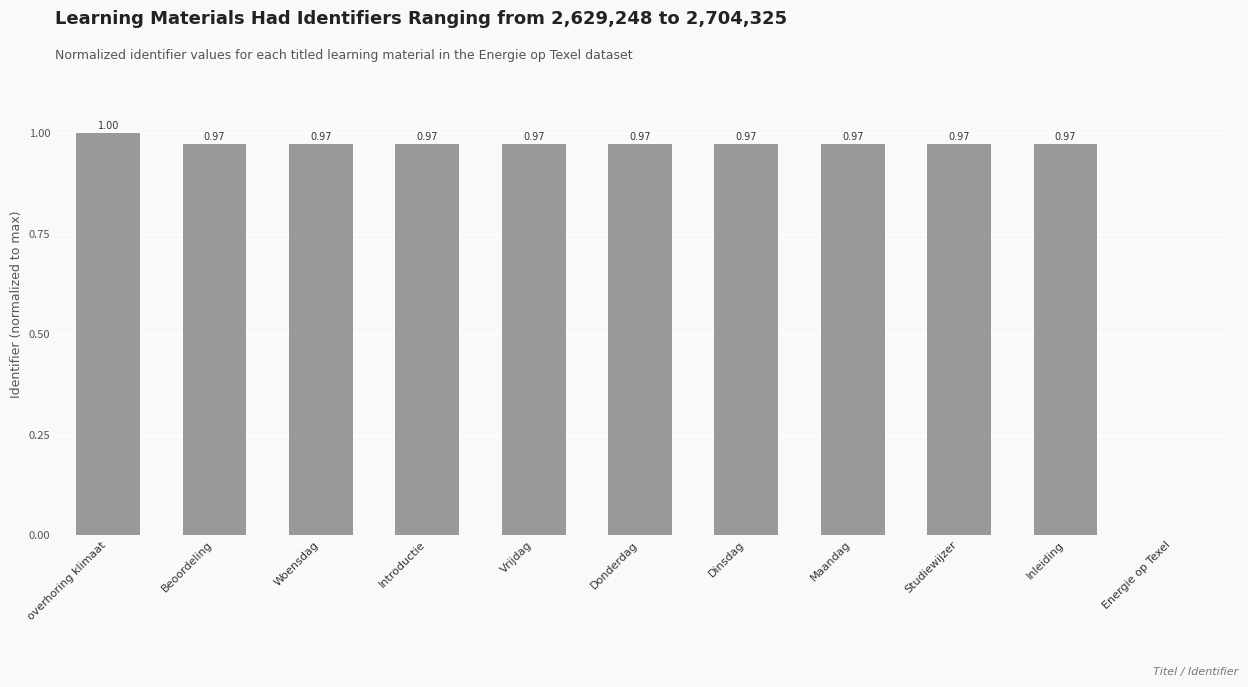

What is the sum of the values at Introductie and Energie op Texel?

1.0